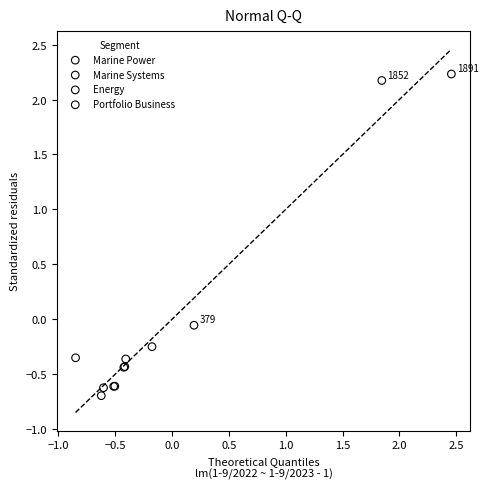

Which series has the largest Y range (max minus min)?

Energy